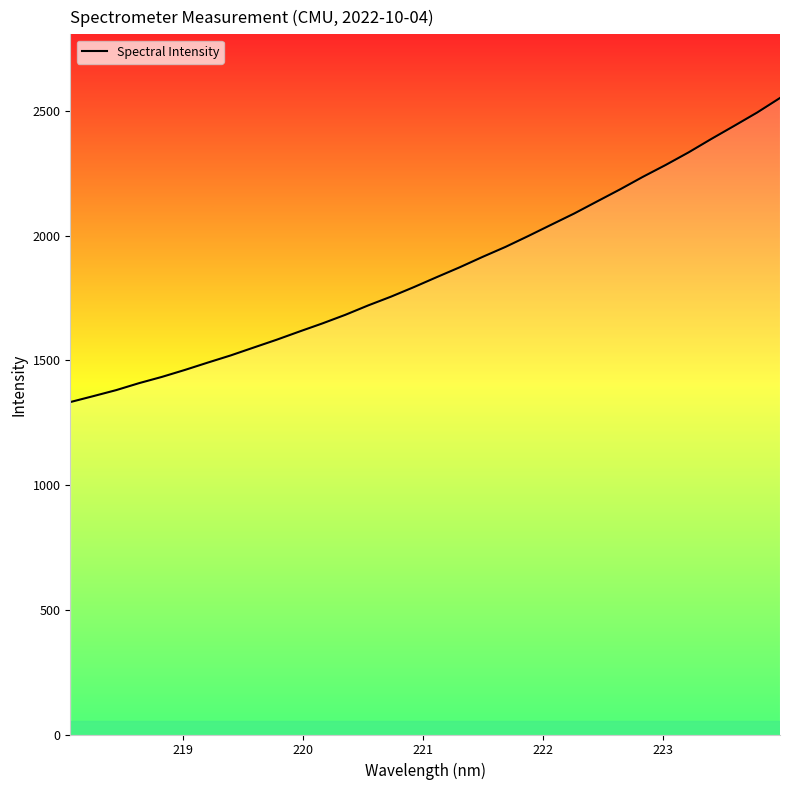

What is the difference between the maximum and minimum values?

1218.9